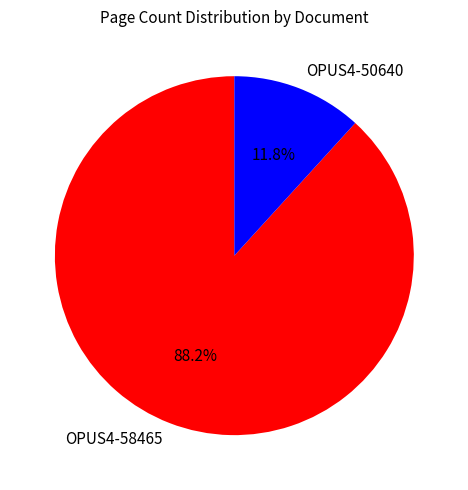

What is the ratio of the value at OPUS4-58465 to the value at OPUS4-50640?

7.5